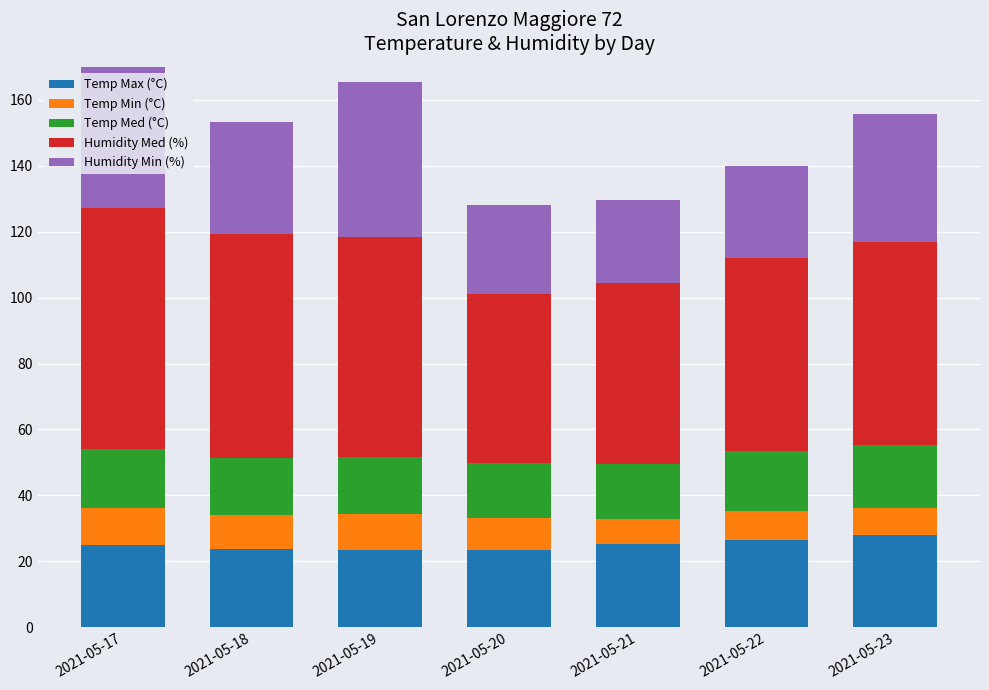

Count the number of data series in this chart.

5